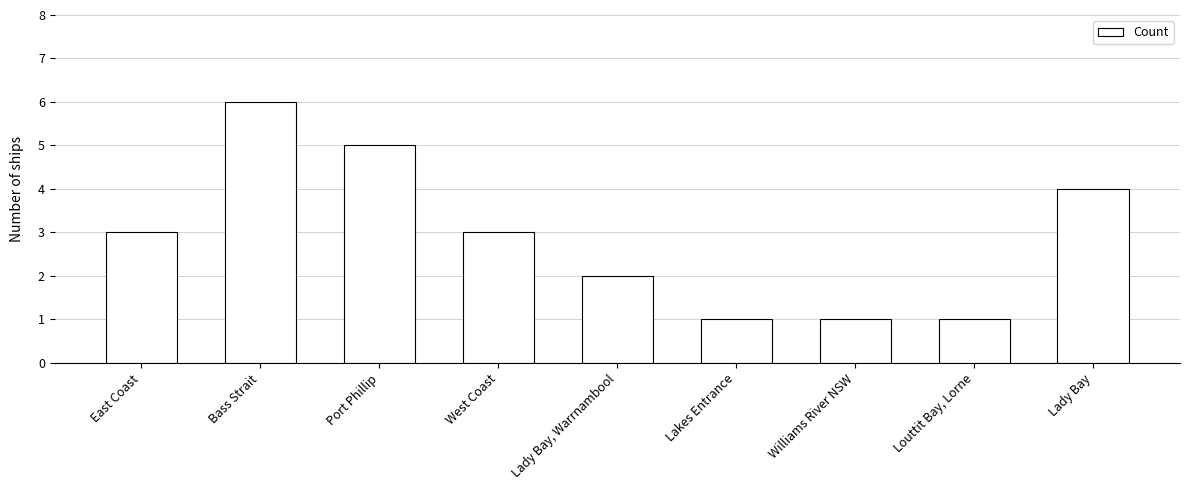

What is the label of the 2nd bar from the left?

Bass Strait